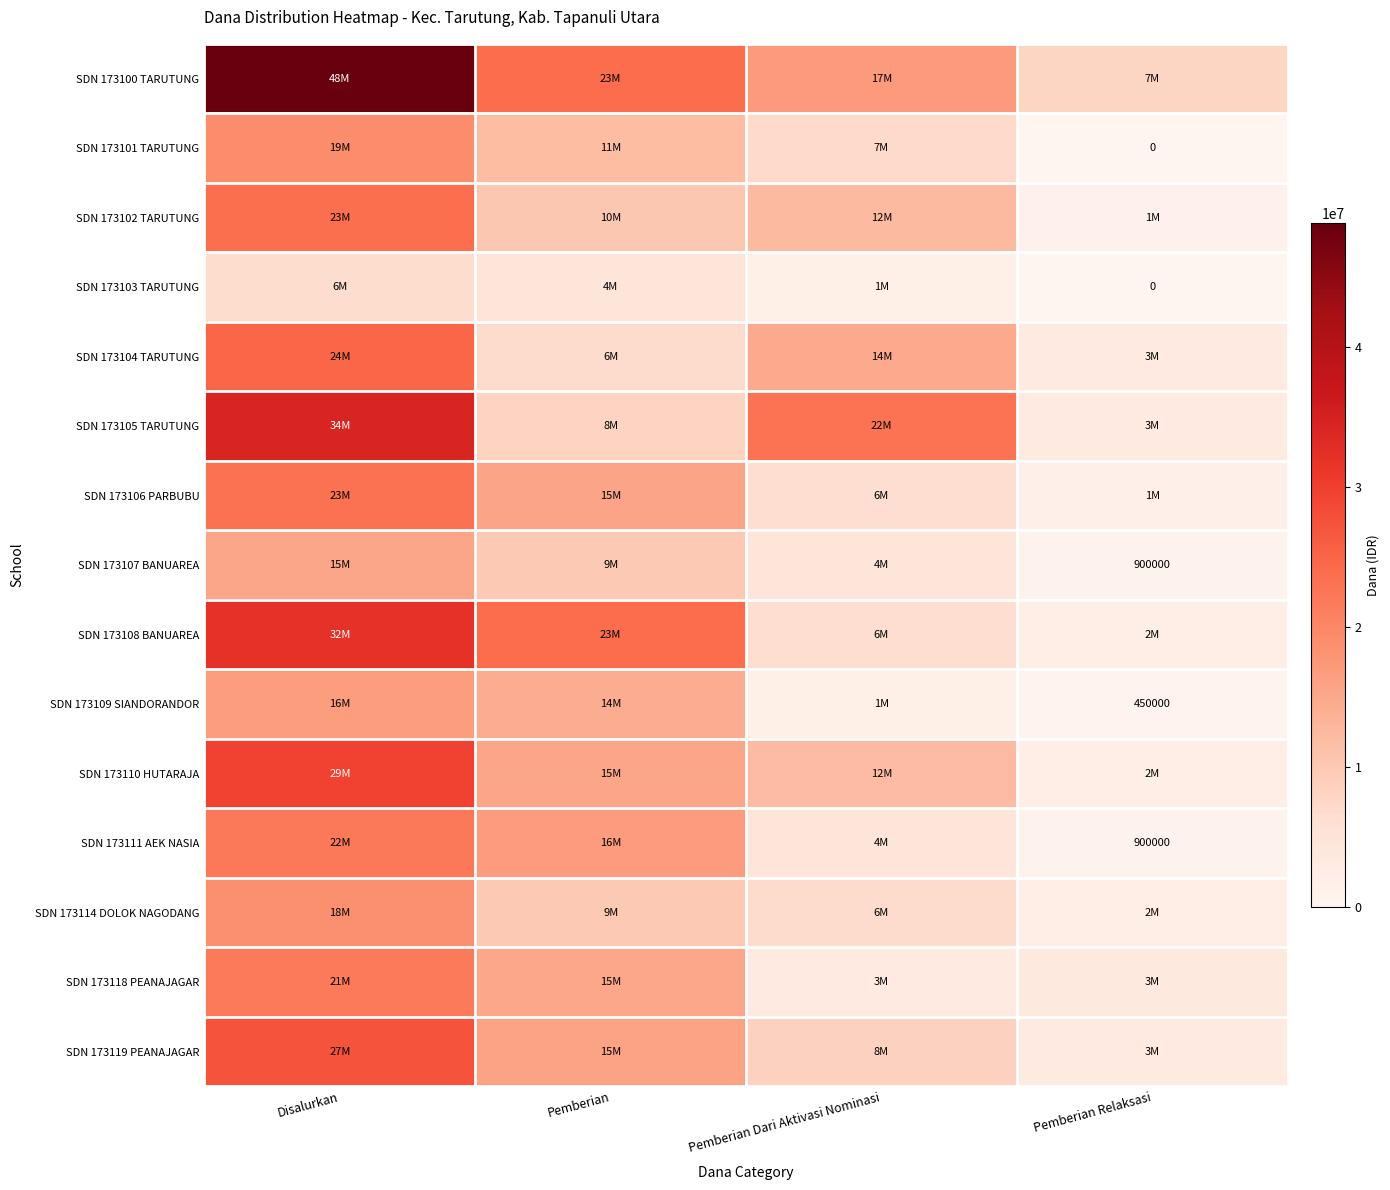

Which series has the widest spread of values?

SDN 173100 TARUTUNG